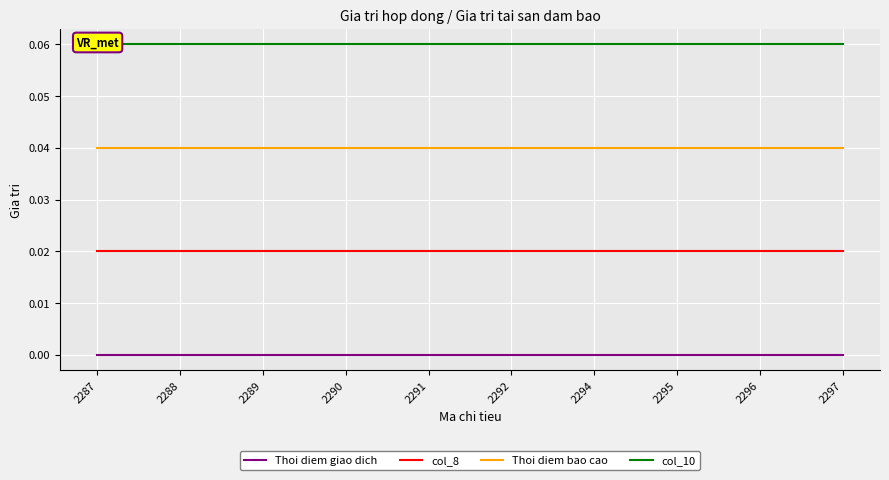

Between 2294 and 2297, which series saw the biggest shift?

Thoi diem giao dich